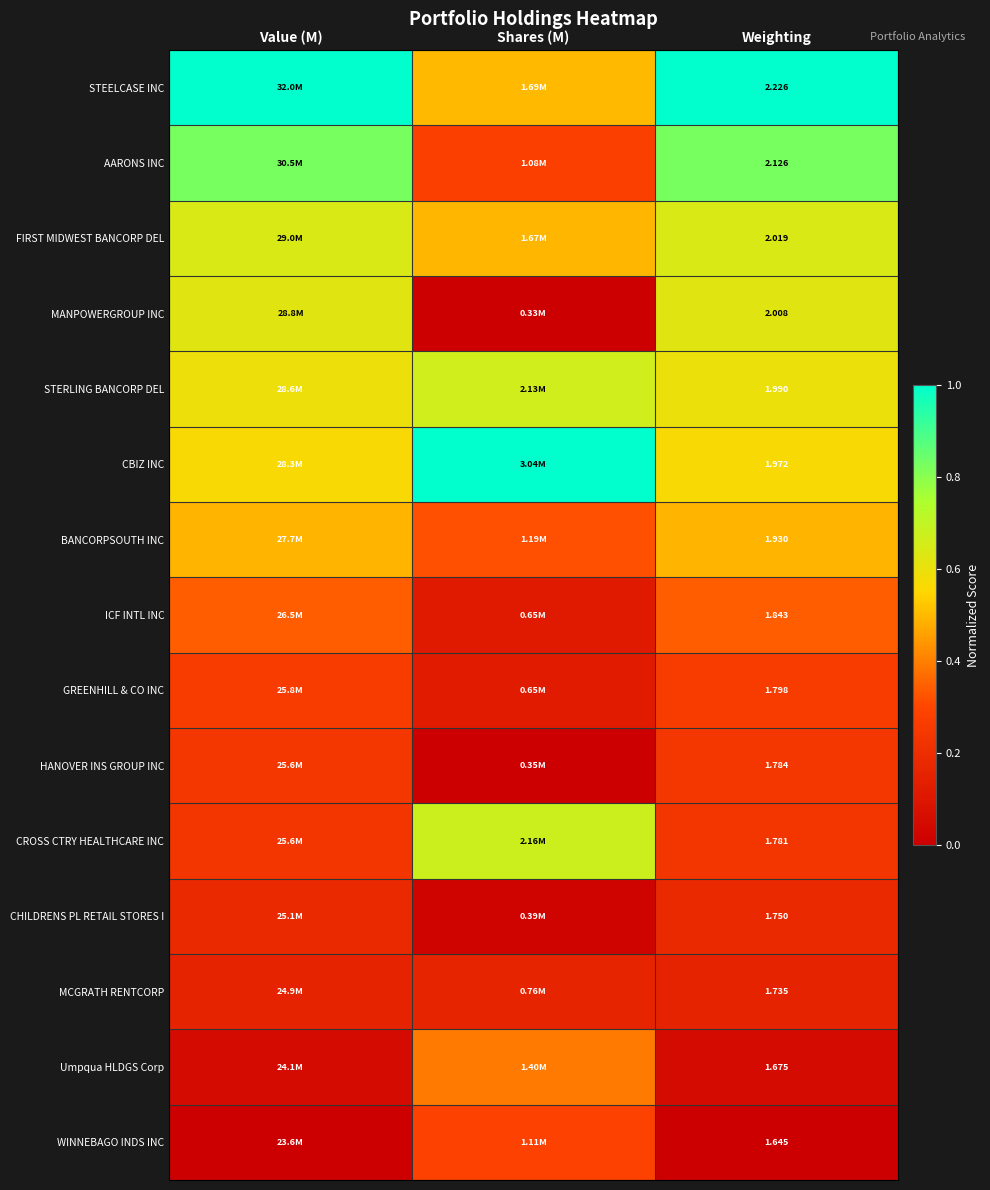

At which label does CBIZ INC reach its minimum?

Weighting